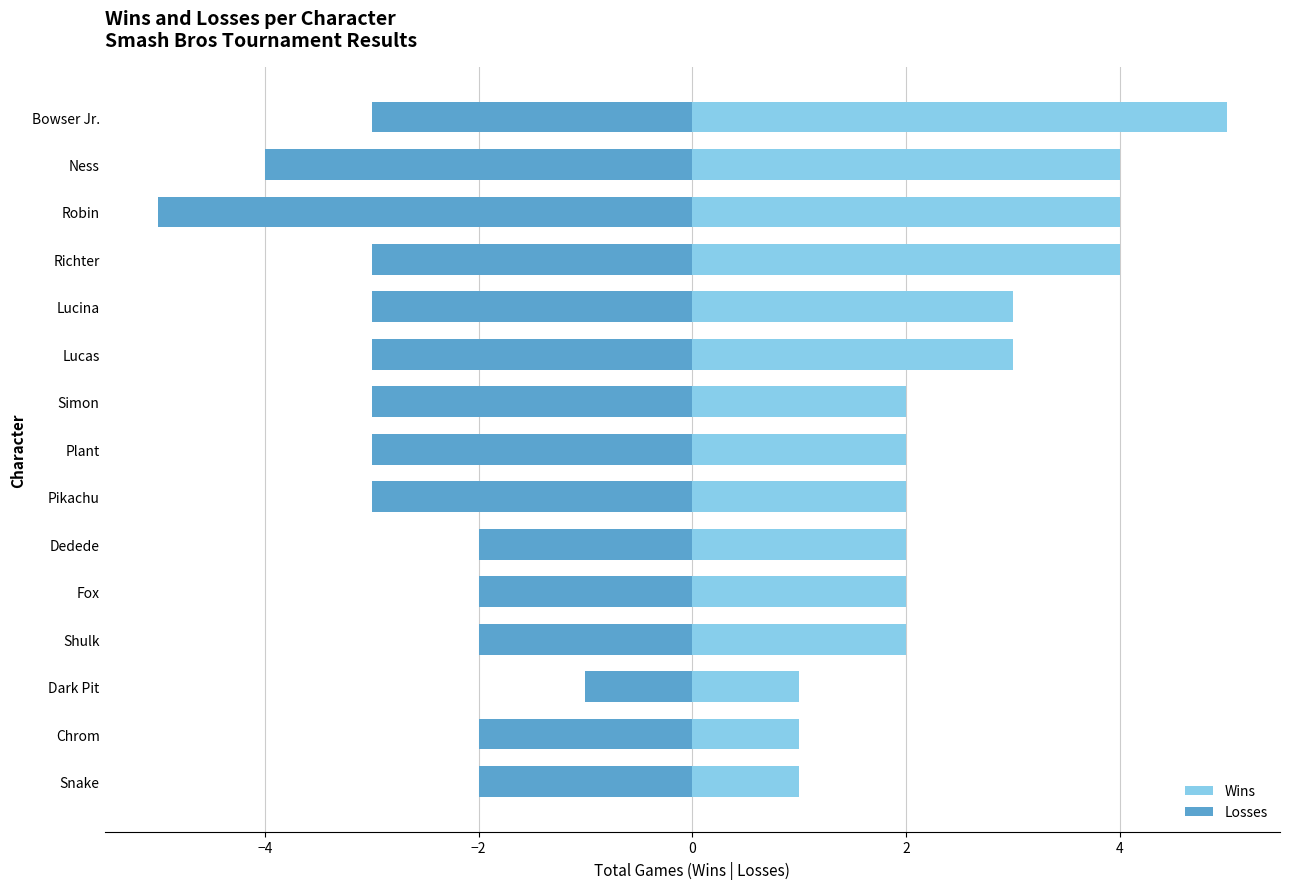

Rank the series at Dedede from highest to lowest value.

Wins, Losses